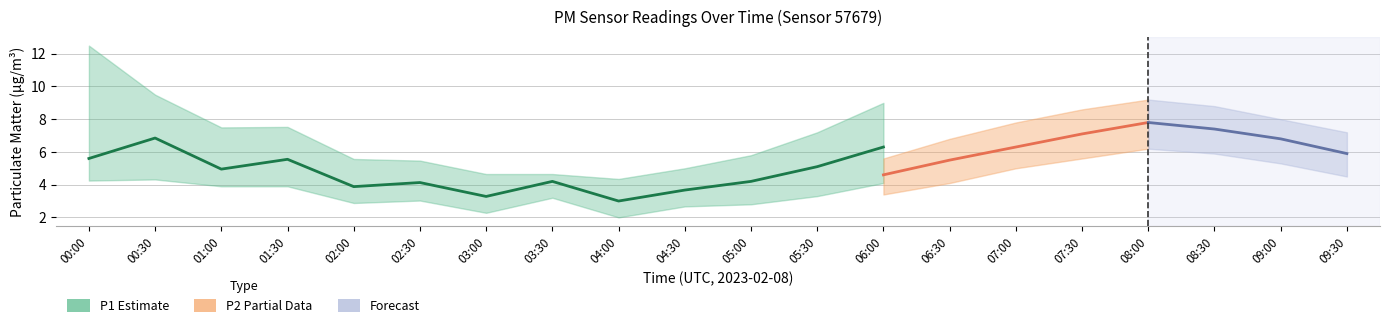

Which series has the largest total across all categories?

P1